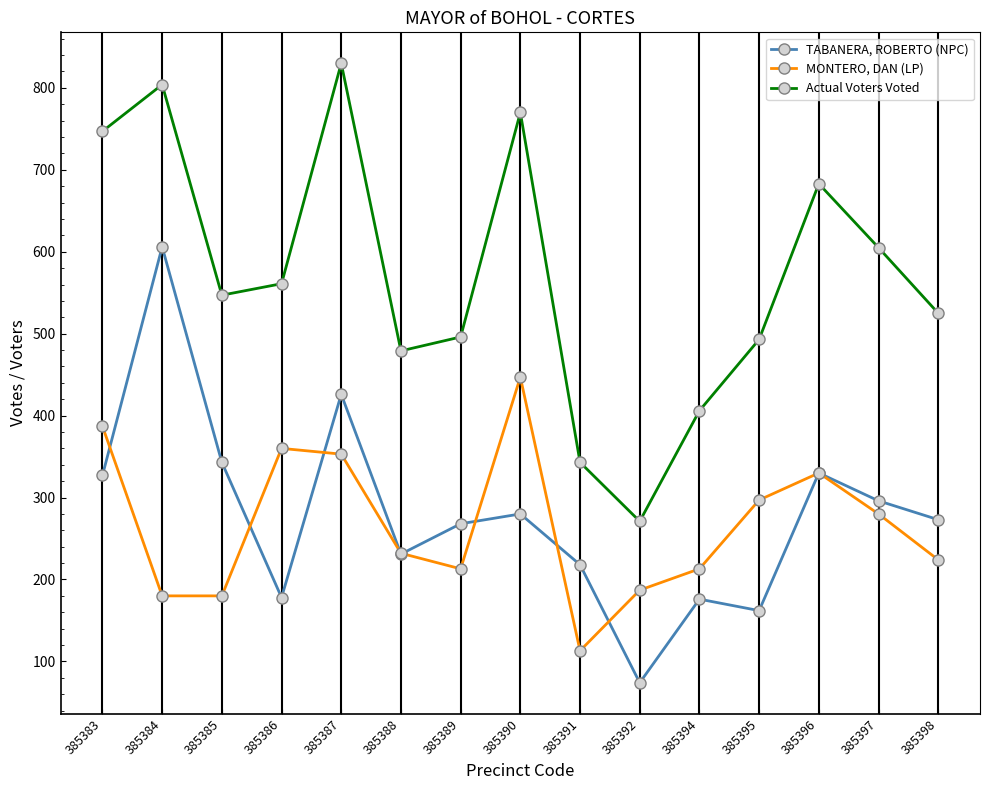

Is the value of Actual Voters Voted at 385388 greater than the value of TABANERA, ROBERTO (NPC) at 385385?

Yes